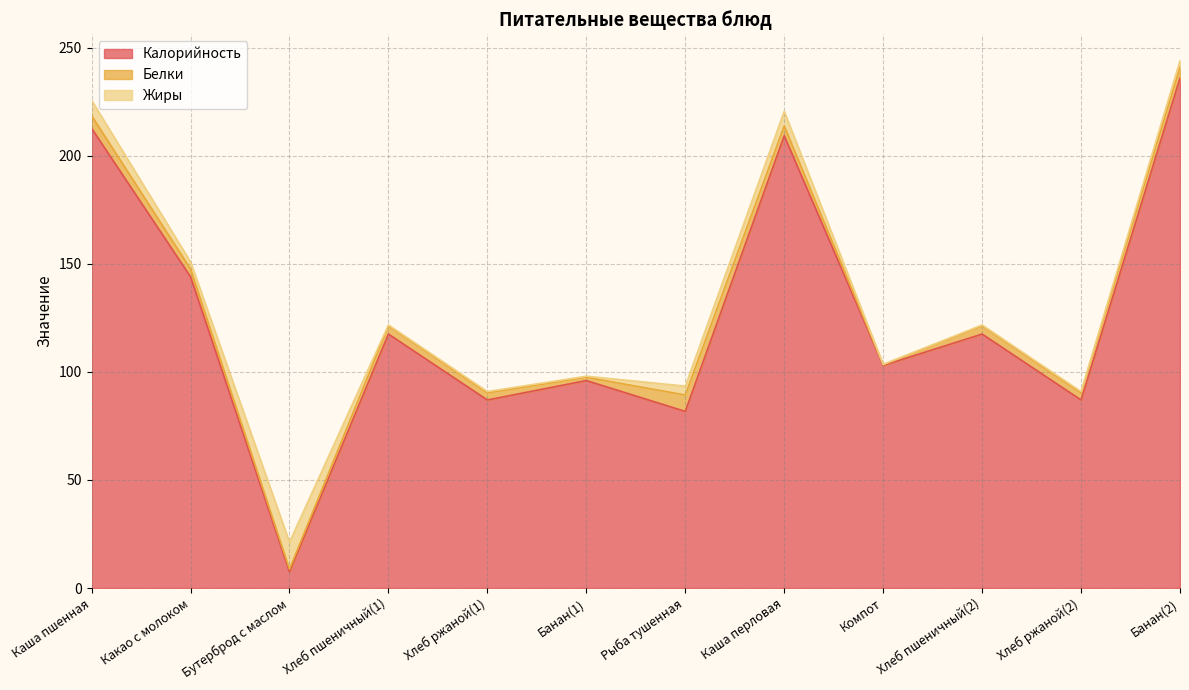

Is it true that Калорийность equals 143.3 at Компот?

False